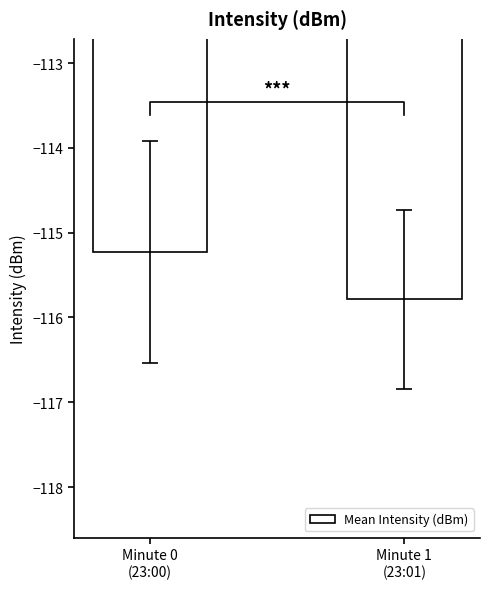

List the labels in order of value, largest first.

Minute 0
(23:00), Minute 1
(23:01)